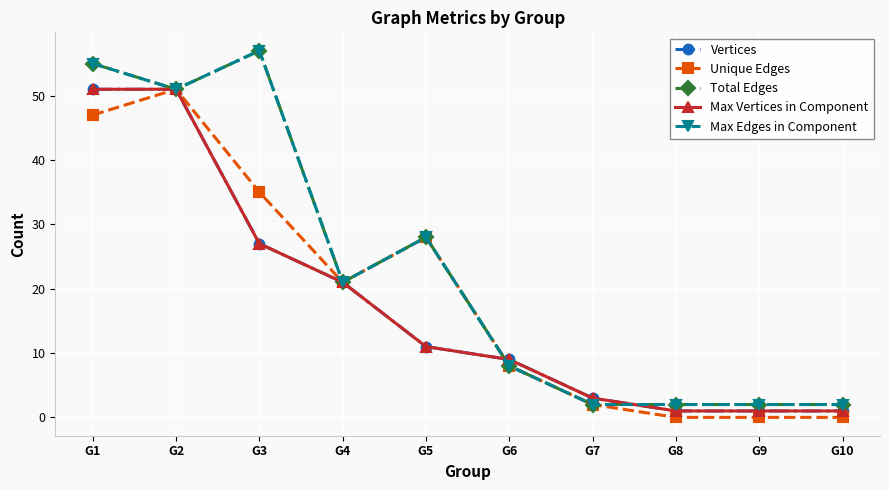

What is the difference between the highest and lowest values at G5?

17